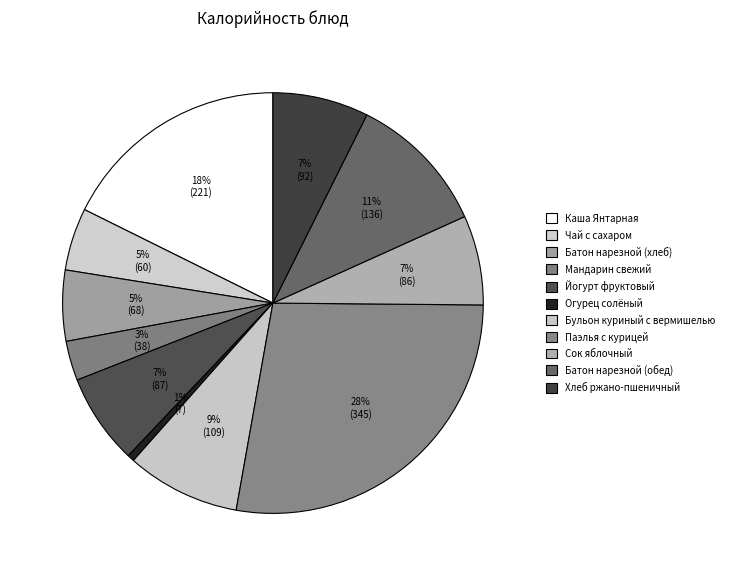

Is there a majority slice in this chart?

No